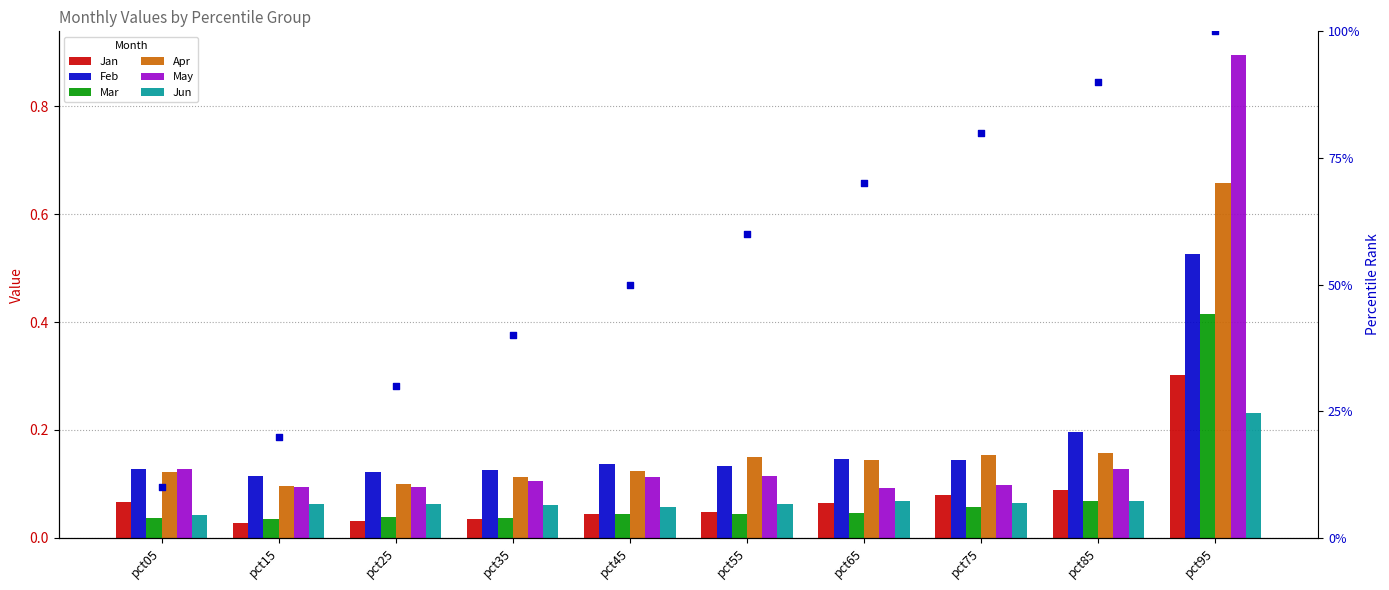

Which series has the widest spread of Y values?

May